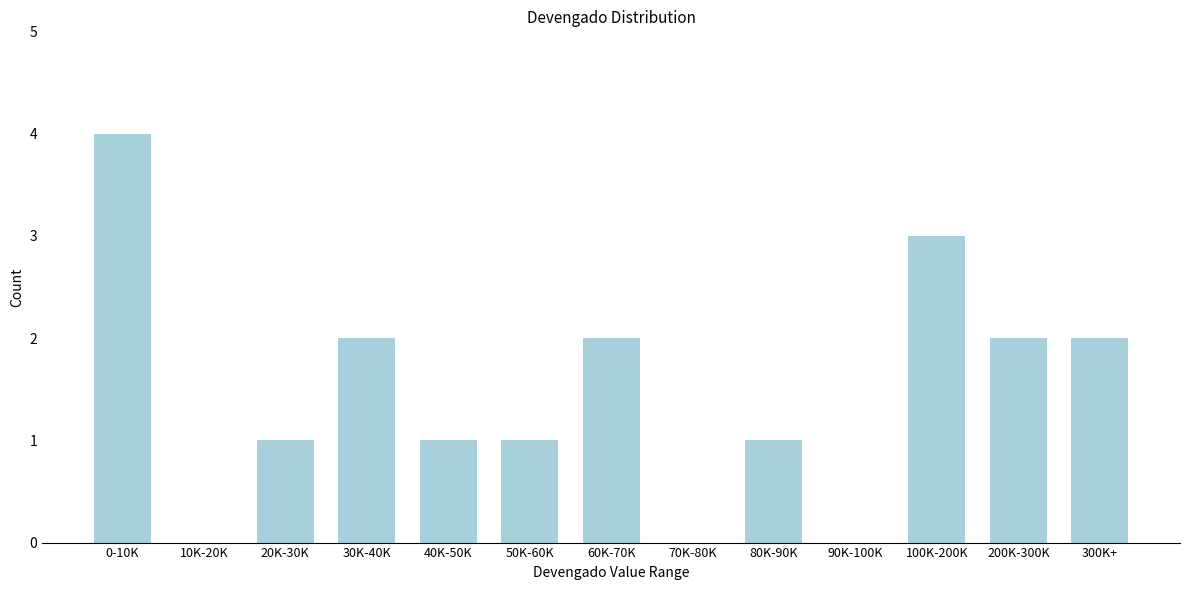

Reading left to right, extract all data points from this chart.

0-10K=4	10K-20K=0	20K-30K=1	30K-40K=2	40K-50K=1	50K-60K=1	60K-70K=2	70K-80K=0	80K-90K=1	90K-100K=0	100K-200K=3	200K-300K=2	300K+=2